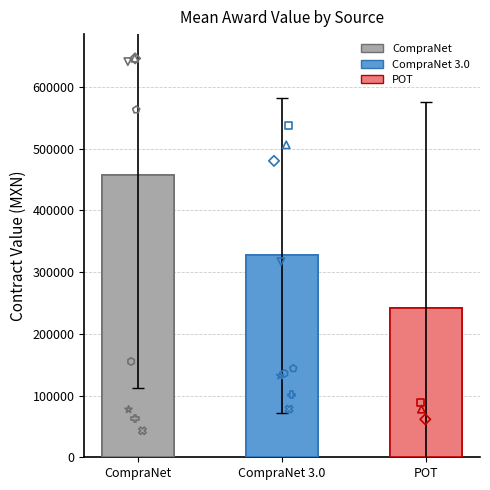

Which has a higher value, CompraNet or POT?

CompraNet